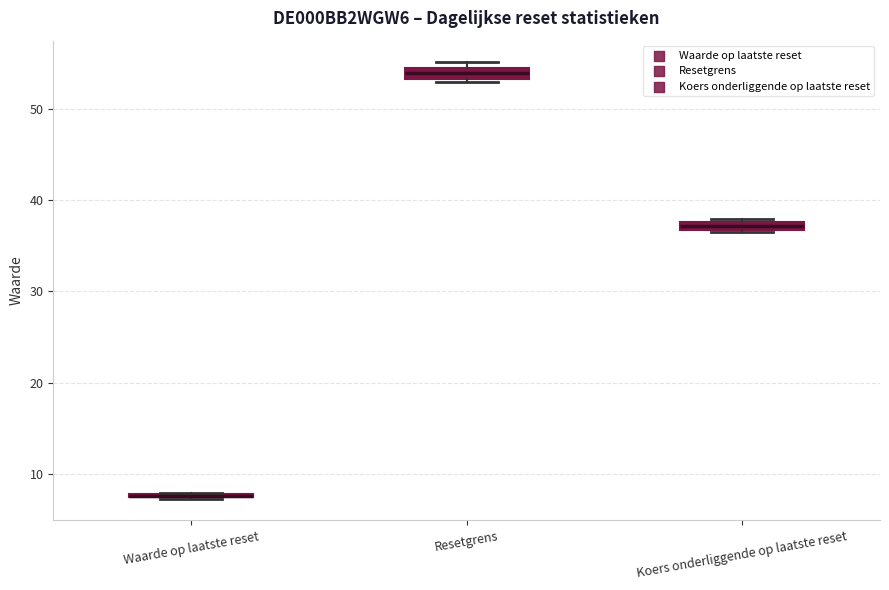

Where is the upper edge of the box for Koers onderliggende op laatste reset on the y-axis? The values are not printed on the chart, so give them approximately, as read against the axis.

38